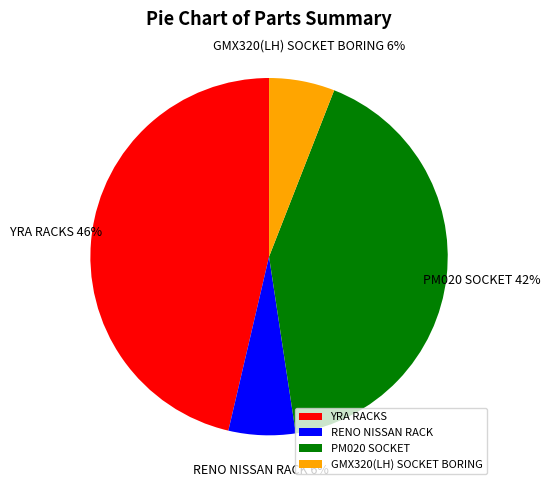

Is there any slice that represents more than half of the pie?

No